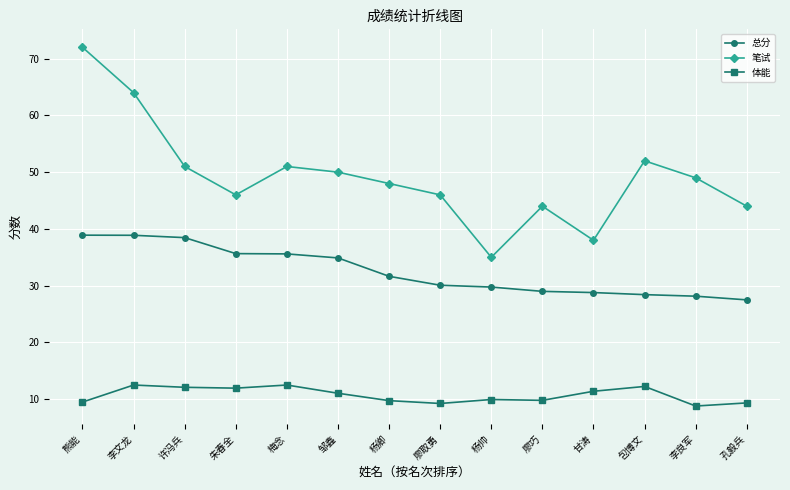

Where does the 笔试 series first go above 49?

熊能